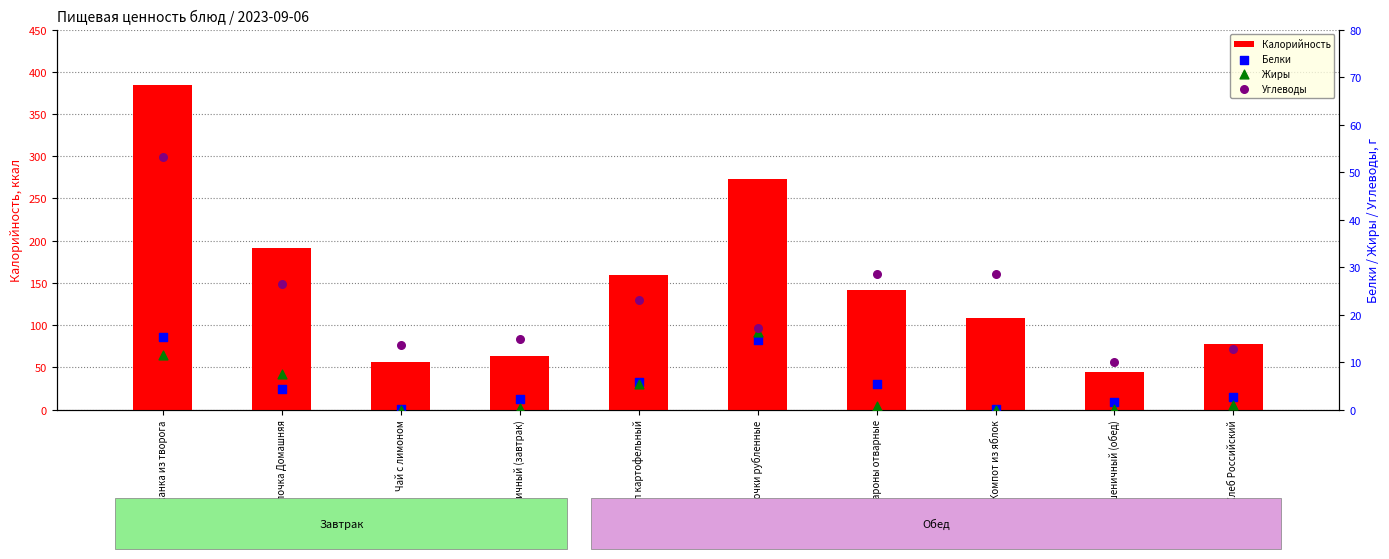

Which series has the largest Y range (max minus min)?

Калорийность